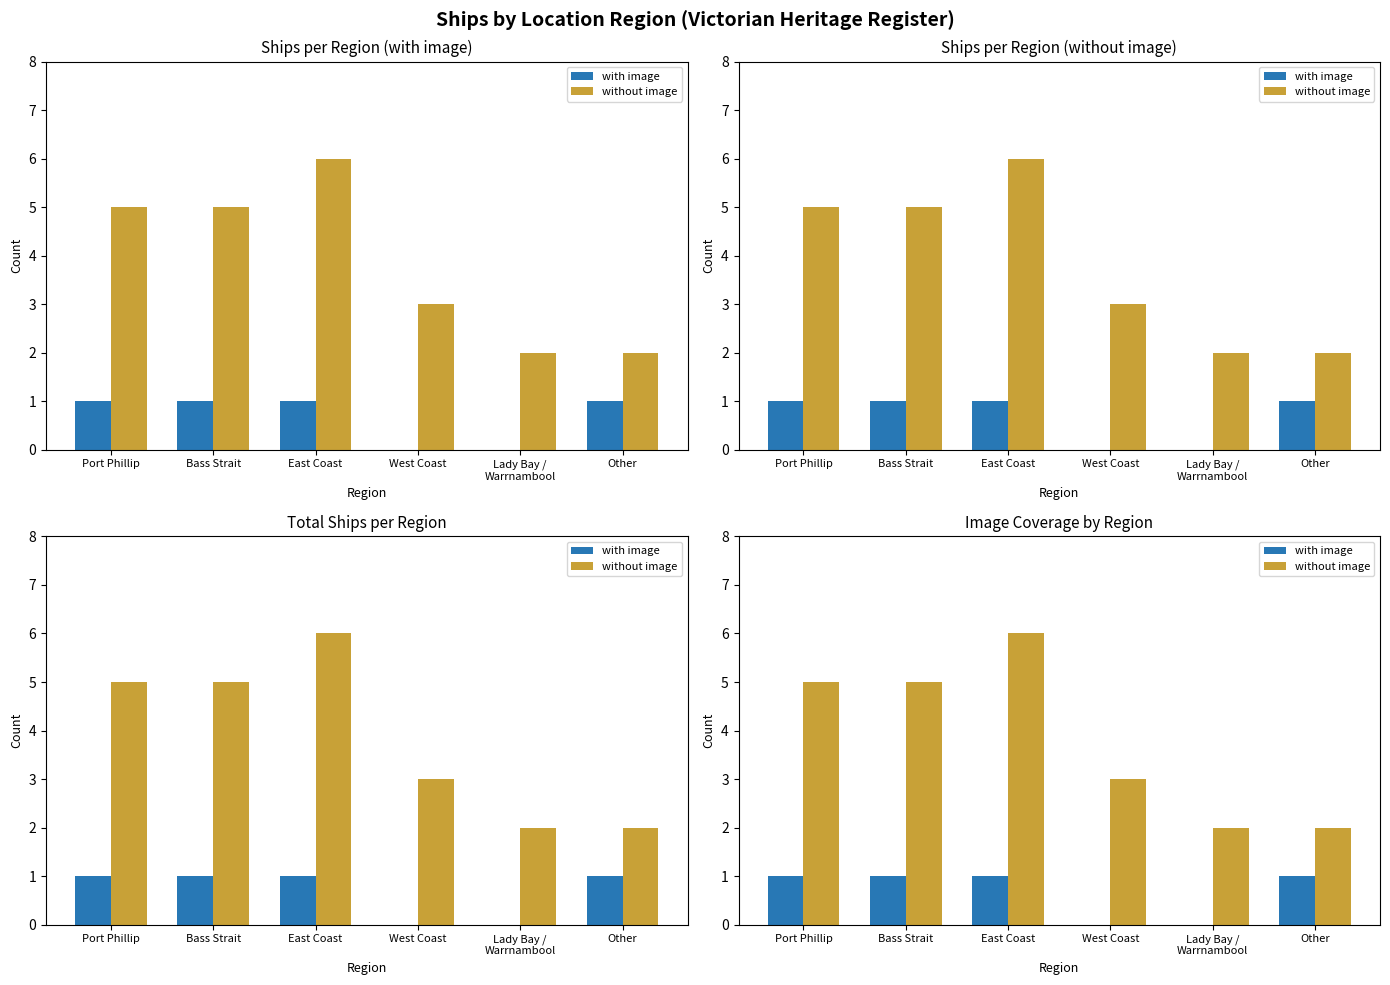

True or false: without image has a value of 5 at West Coast.

False